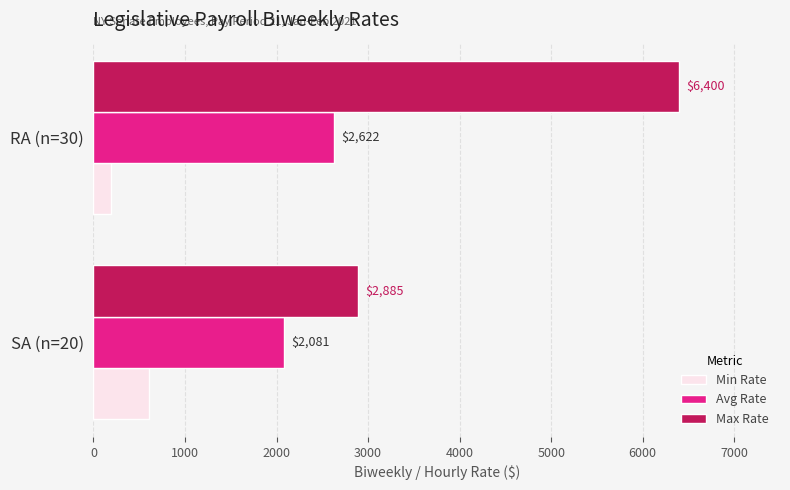

Which series has the largest total across all categories?

Max Rate